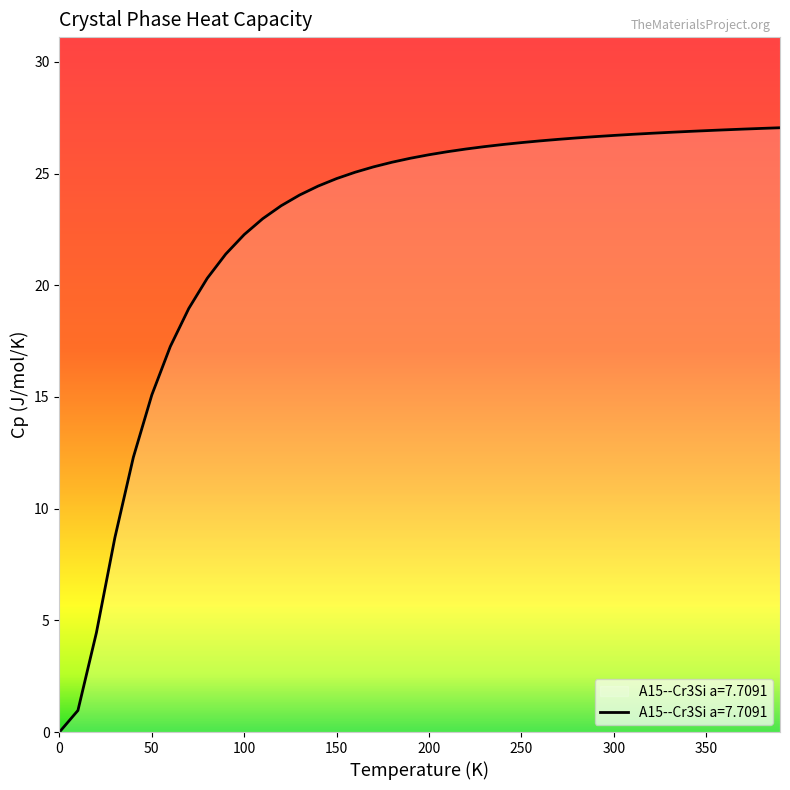

What is the maximum value shown in the chart?

27.1